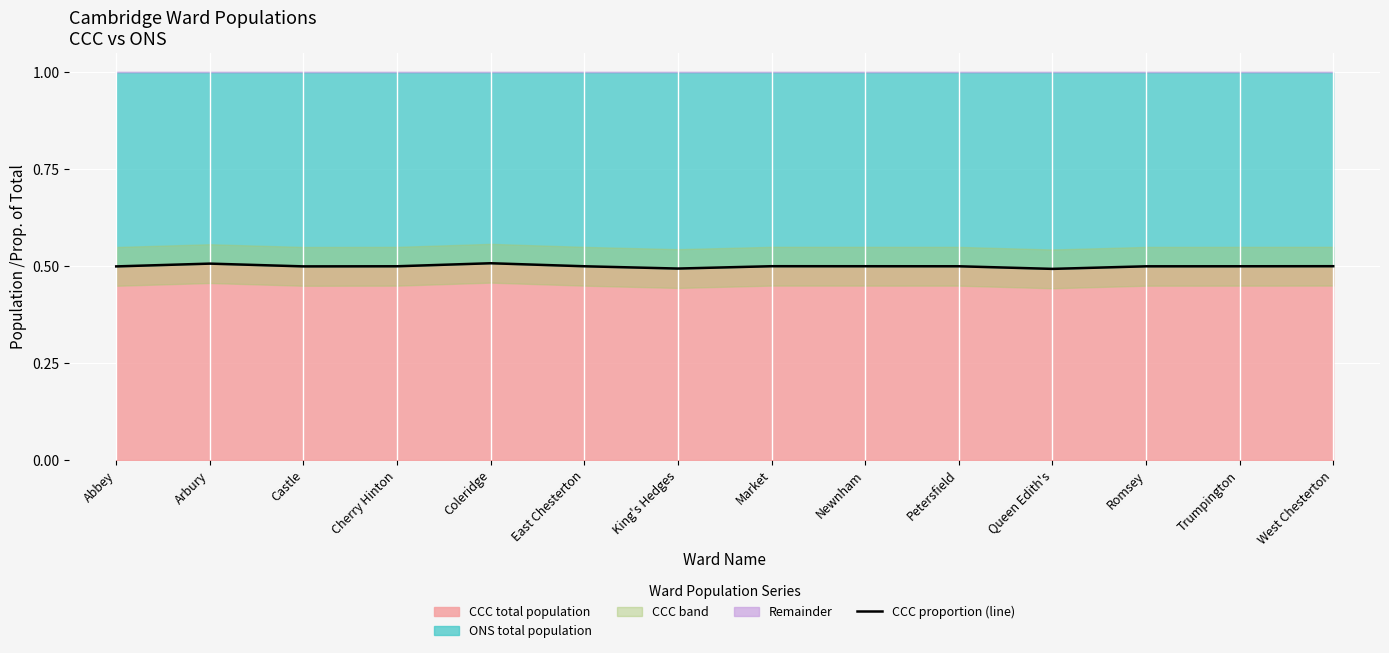

What is the sum of all values?

7.0